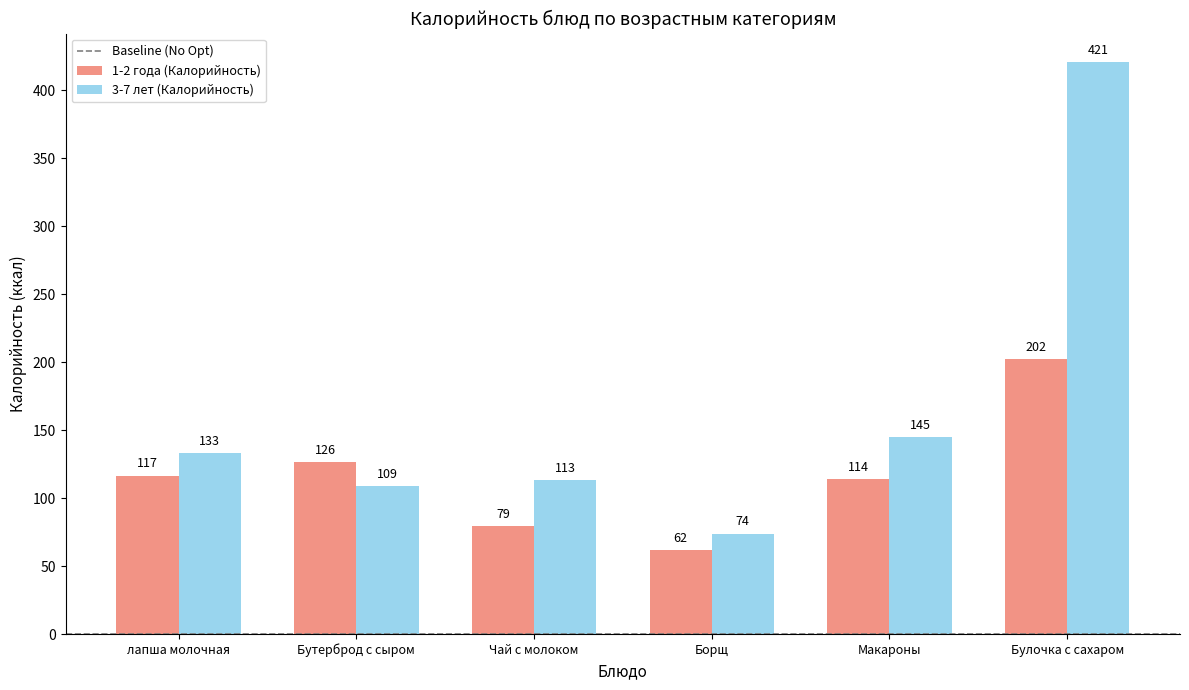

Which series has the largest total across all categories?

3-7 лет (Калорийность)